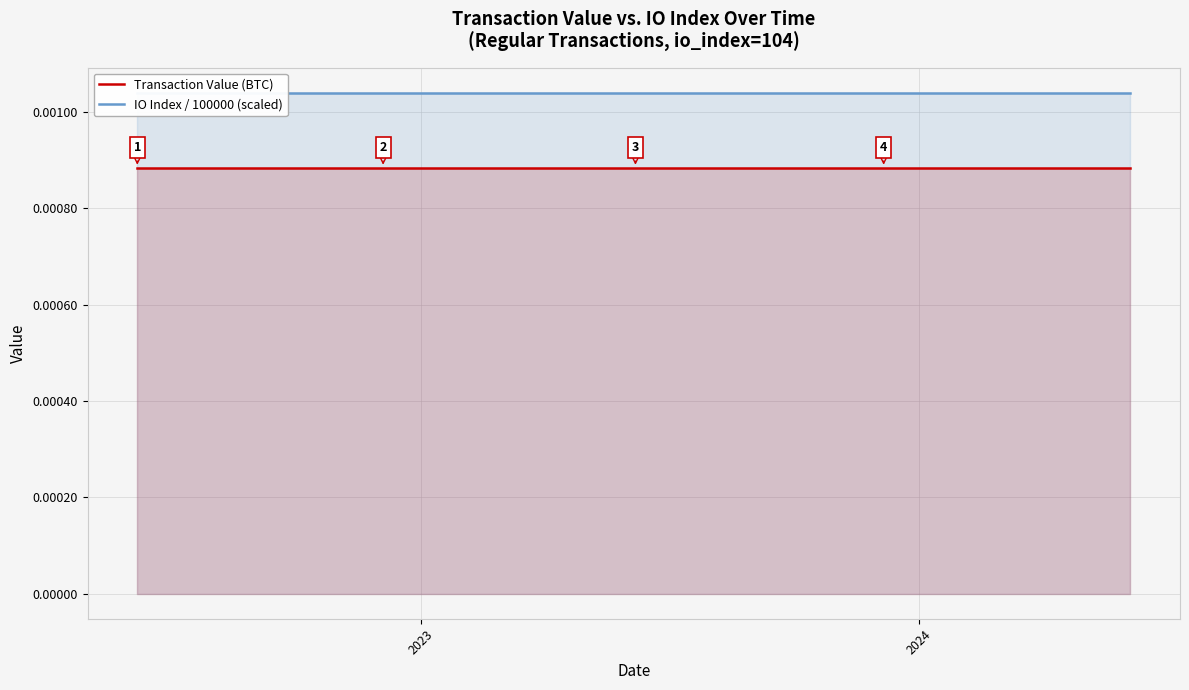

Reading right to left, what are all the values shown in this chart?

Transaction Value (BTC): 0.0	0.0	0.0	0.0	0.0	0.0	0.0	0.0	0.0	0.0	0.0	0.0	0.0	0.0	0.0	0.0	0.0	0.0	0.0	0.0	0.0	0.0	0.0	0.0	0.0
IO Index / 100000 (scaled): 0.0	0.0	0.0	0.0	0.0	0.0	0.0	0.0	0.0	0.0	0.0	0.0	0.0	0.0	0.0	0.0	0.0	0.0	0.0	0.0	0.0	0.0	0.0	0.0	0.0